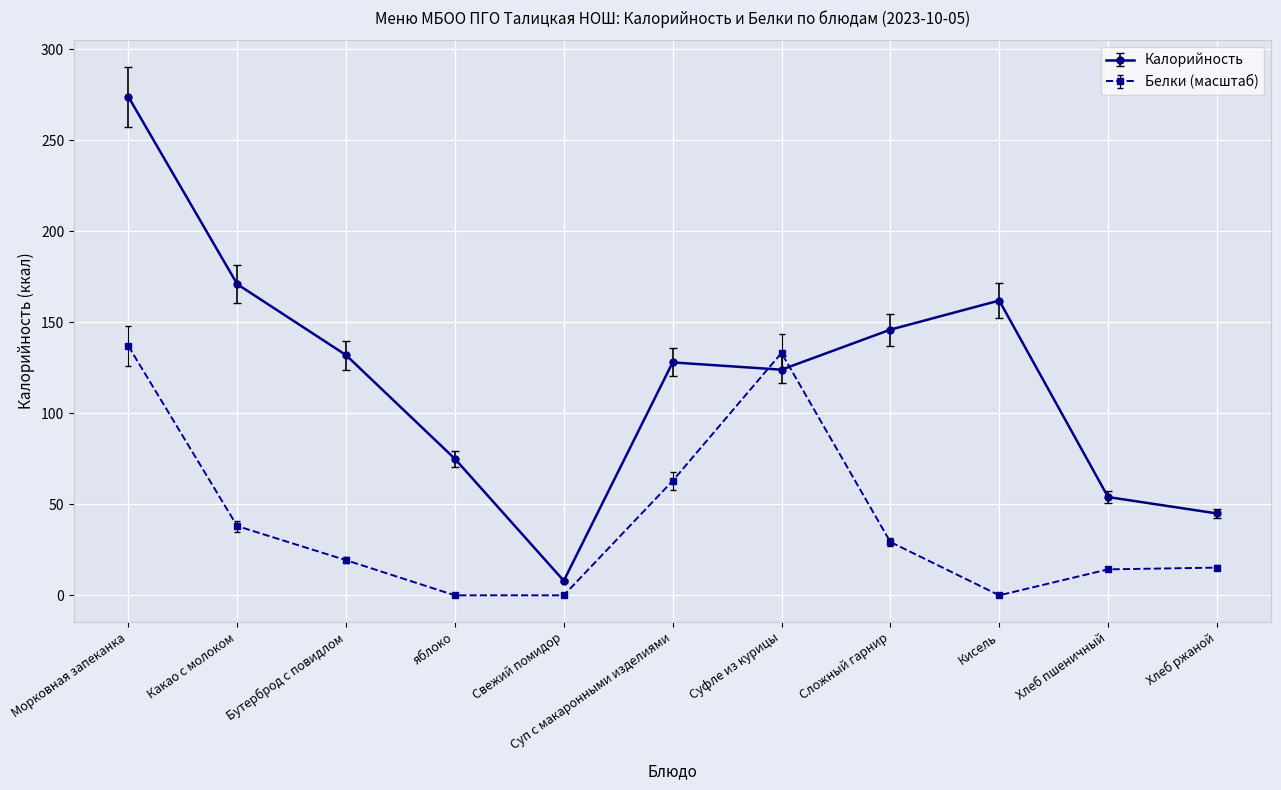

What is the minimum value for Калорийность?

8.0